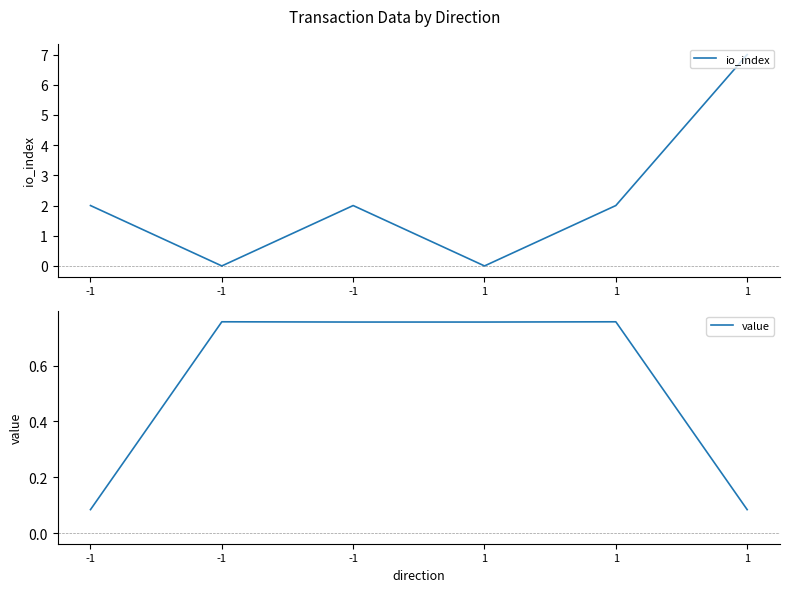

Reading left to right, what are all the values shown in this chart?

io_index: -1=2.0	-1=0.0	-1=2.0	1=0.0	1=2.0	1=7.0
value: -1=0.1	-1=0.8	-1=0.8	1=0.8	1=0.8	1=0.1